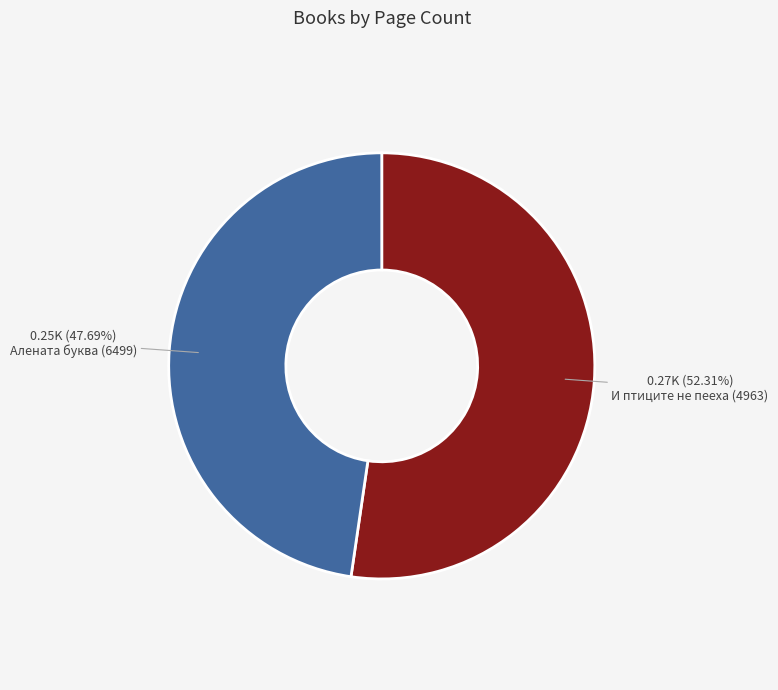

Approximately how many times larger is the value at И птиците не пееха (4963) compared to Алената буква (6499)?

1.1